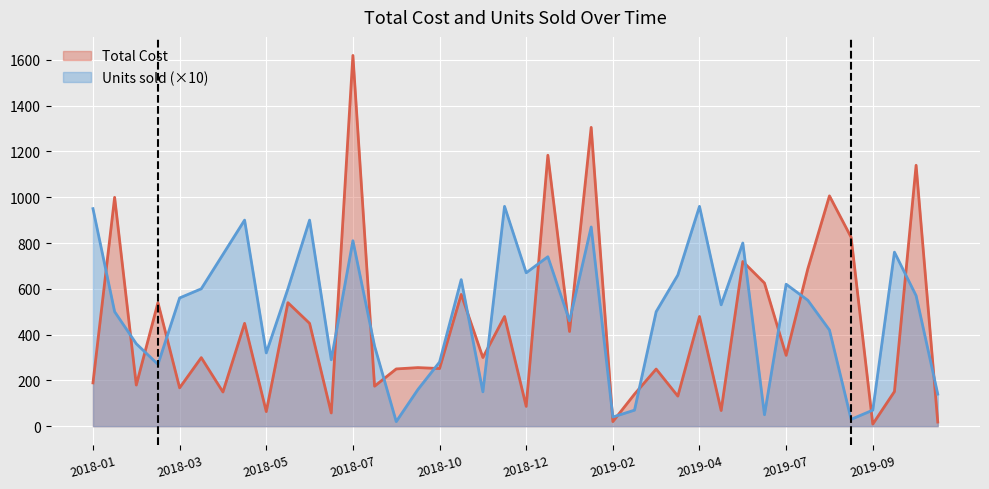

True or false: Total Cost and Units sold (×10) intersect in this chart.

True